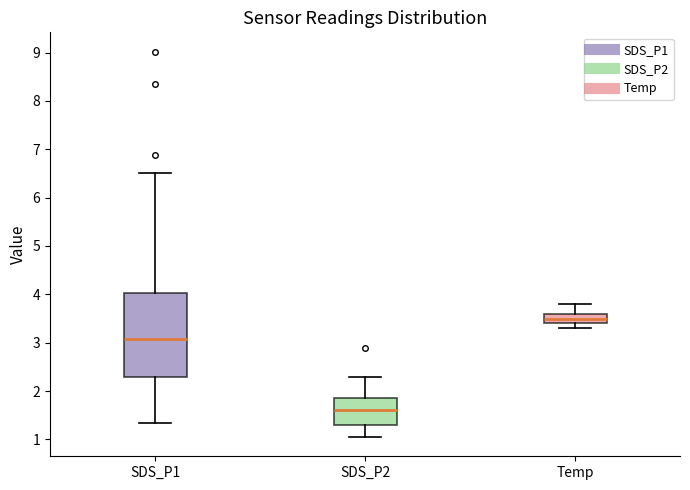

Which box's median line is the lowest?

SDS_P2